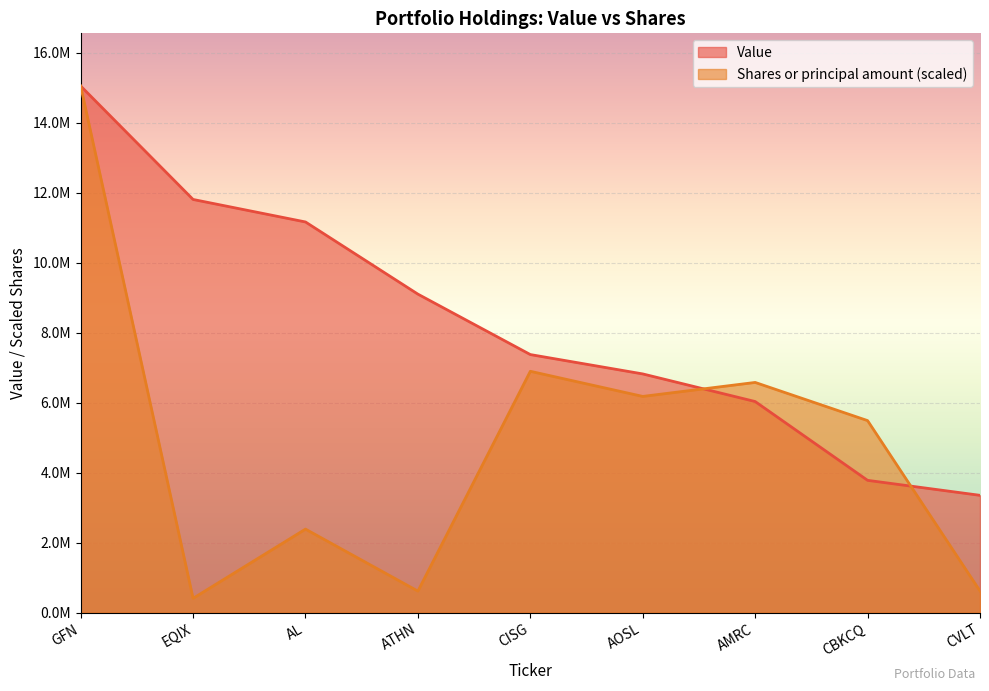

Where do Value and Shares or principal amount first cross each other?

AOSL and AMRC